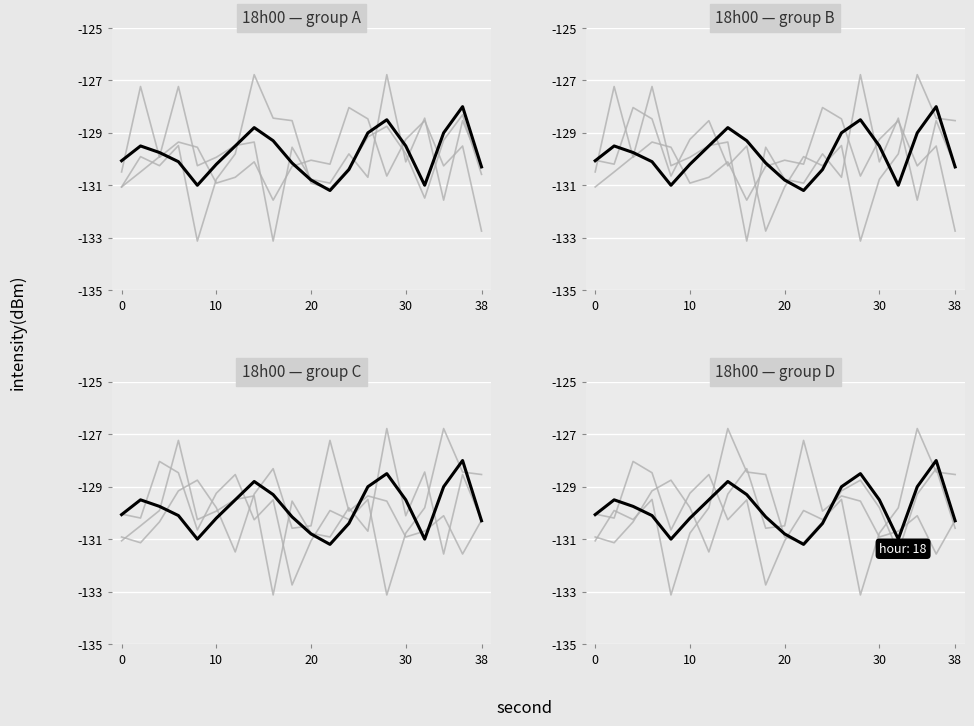

Reading left to right, what are all the values shown in this chart?

minute_0: -131.1	-129.9	-130.3	-129.5	-133.1	-130.8	-129.8	-126.8	-128.4	-128.5	-130.9	-131.1	-130.3	-129.2	-128.7	-129.8	-131.5	-129.3	-128.3	-130.6
minute_1: -130.5	-127.2	-129.9	-129.4	-129.5	-130.9	-130.7	-130.1	-131.6	-130.3	-130.0	-130.2	-128.0	-128.5	-130.6	-129.2	-128.5	-130.3	-129.5	-132.7
minute_2: -131.1	-130.5	-129.9	-127.2	-130.3	-129.9	-129.5	-129.4	-133.1	-129.5	-130.8	-130.9	-129.8	-130.7	-126.8	-130.1	-128.4	-131.6	-128.5	-130.3
highlight: -130.1	-129.5	-129.8	-130.1	-131.0	-130.2	-129.5	-128.8	-129.3	-130.2	-130.8	-131.2	-130.4	-129.0	-128.5	-129.5	-131.0	-129.0	-128.0	-130.3
minute_3: -130.0	-130.2	-128.0	-128.5	-130.6	-129.2	-128.5	-130.3	-129.5	-132.7	-131.1	-129.9	-130.3	-129.5	-133.1	-130.8	-129.8	-126.8	-128.4	-128.5
minute_4: -130.9	-131.1	-130.3	-129.2	-128.7	-129.8	-131.5	-129.3	-128.3	-130.6	-130.5	-127.2	-129.9	-129.4	-129.5	-130.9	-130.7	-130.1	-131.6	-130.3